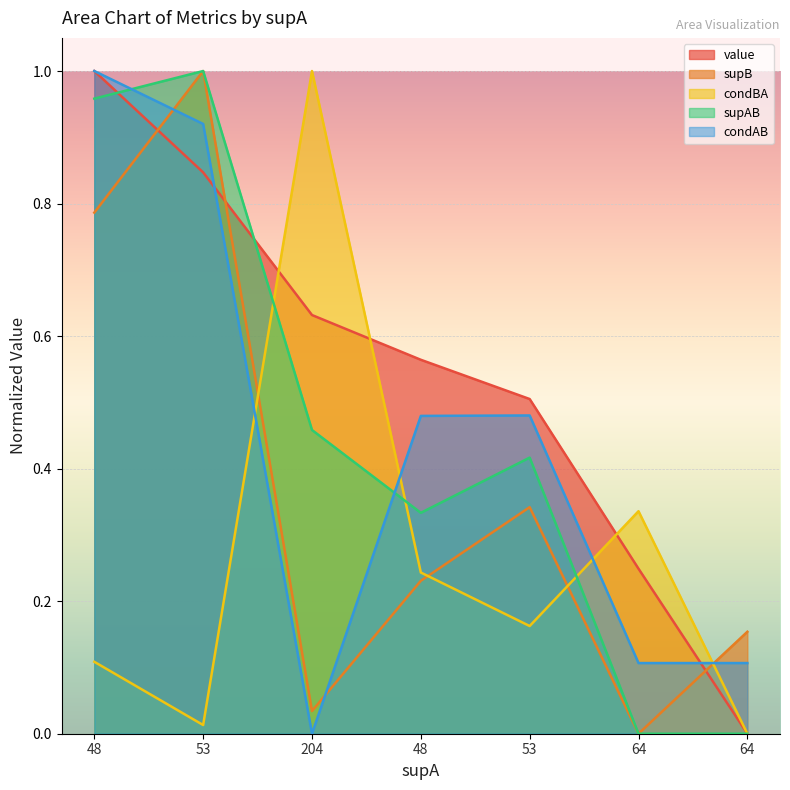

True or false: supB has a value of 0.3 at 53.

True